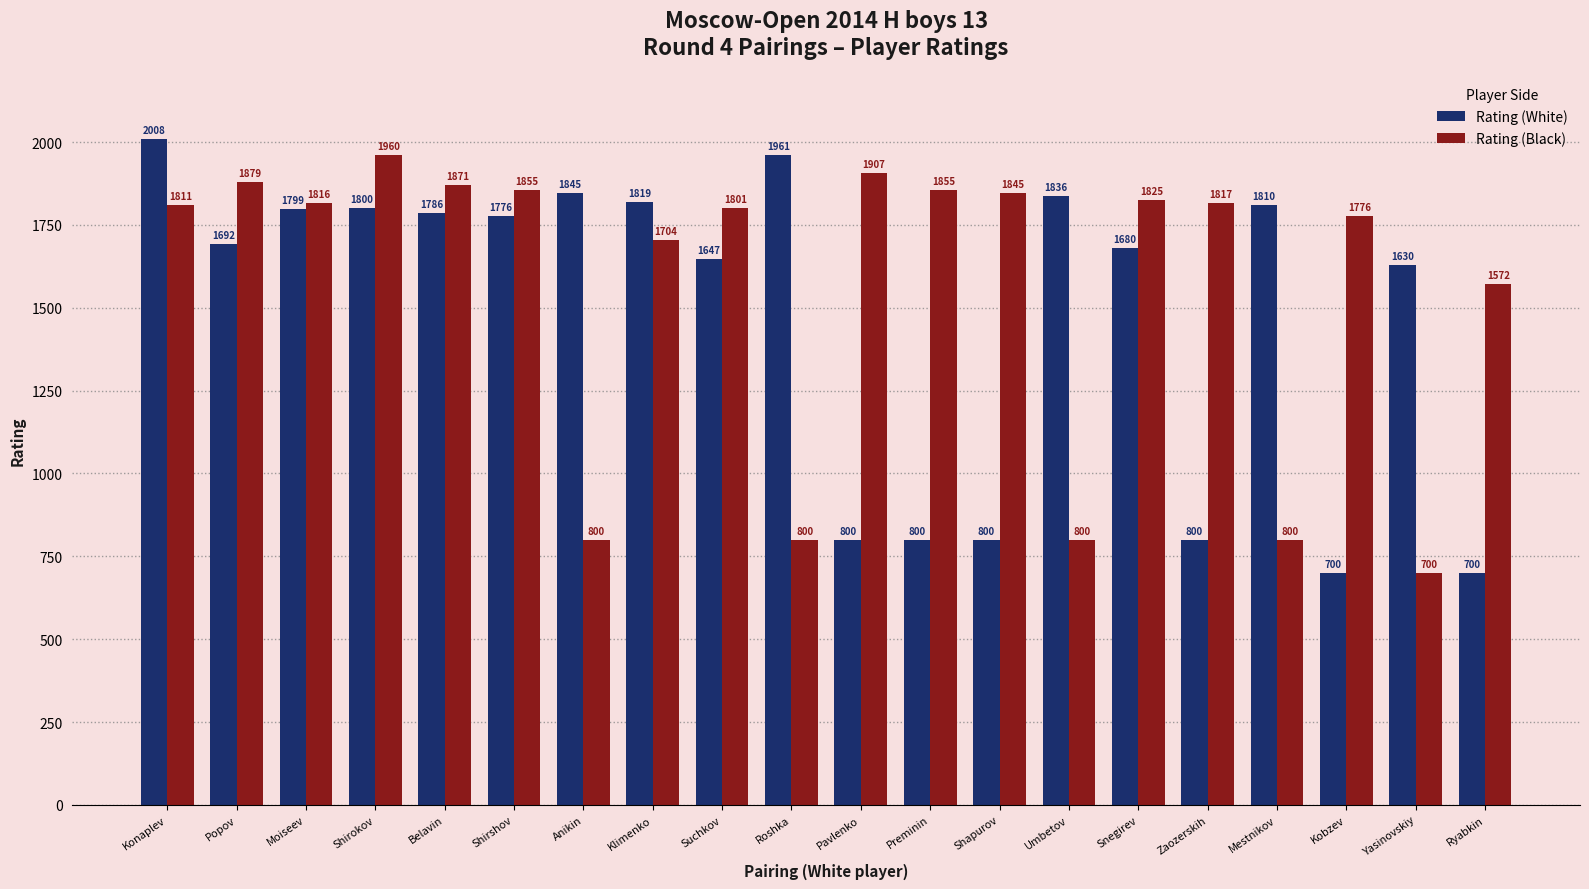

What is the difference between the second highest and second lowest values in the Rating (White) series?

1261